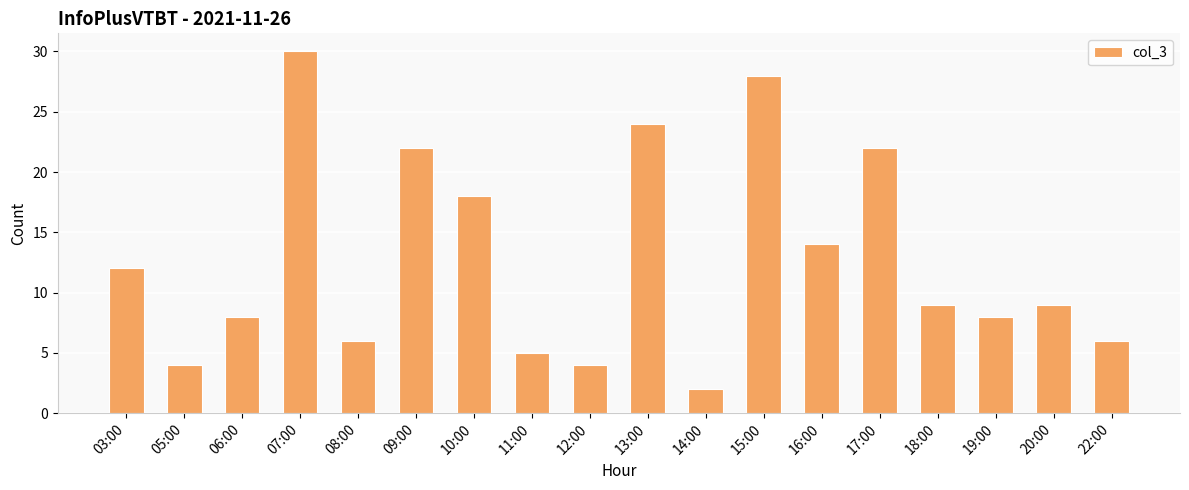

What is the label of the 16th bar from the left?

19:00